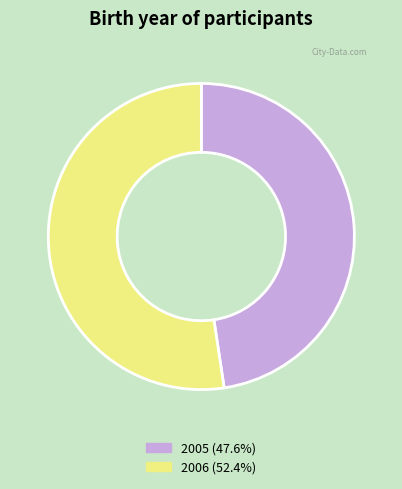

Count the number of slices in the pie.

2